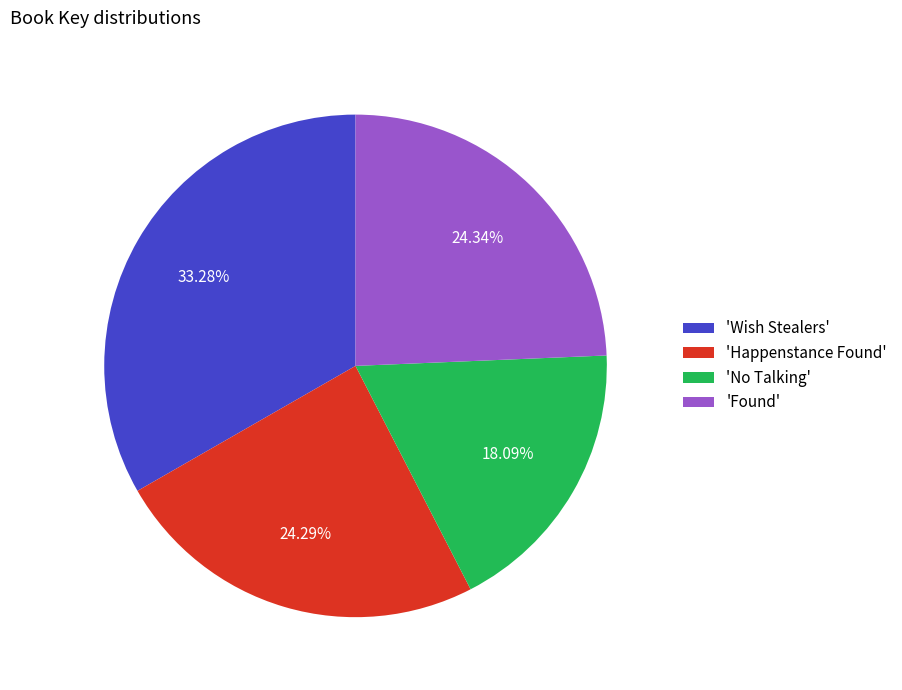

Combined, do 'Found' and 'Happenstance Found' account for over 50%?

No